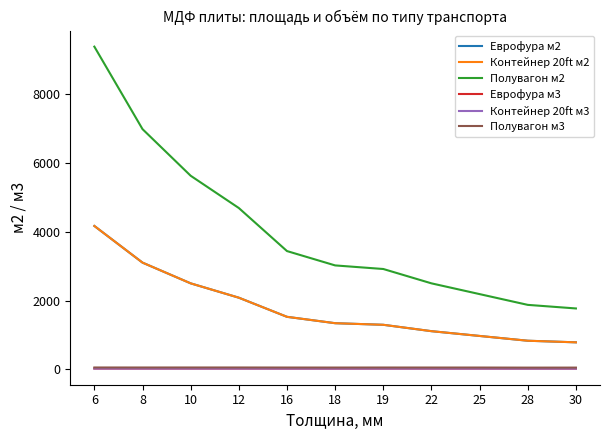

List the labels in order of Контейнер 20ft м3 value, smallest first.

28, 30, 18, 25, 16, 22, 19, 8, 6, 10, 12